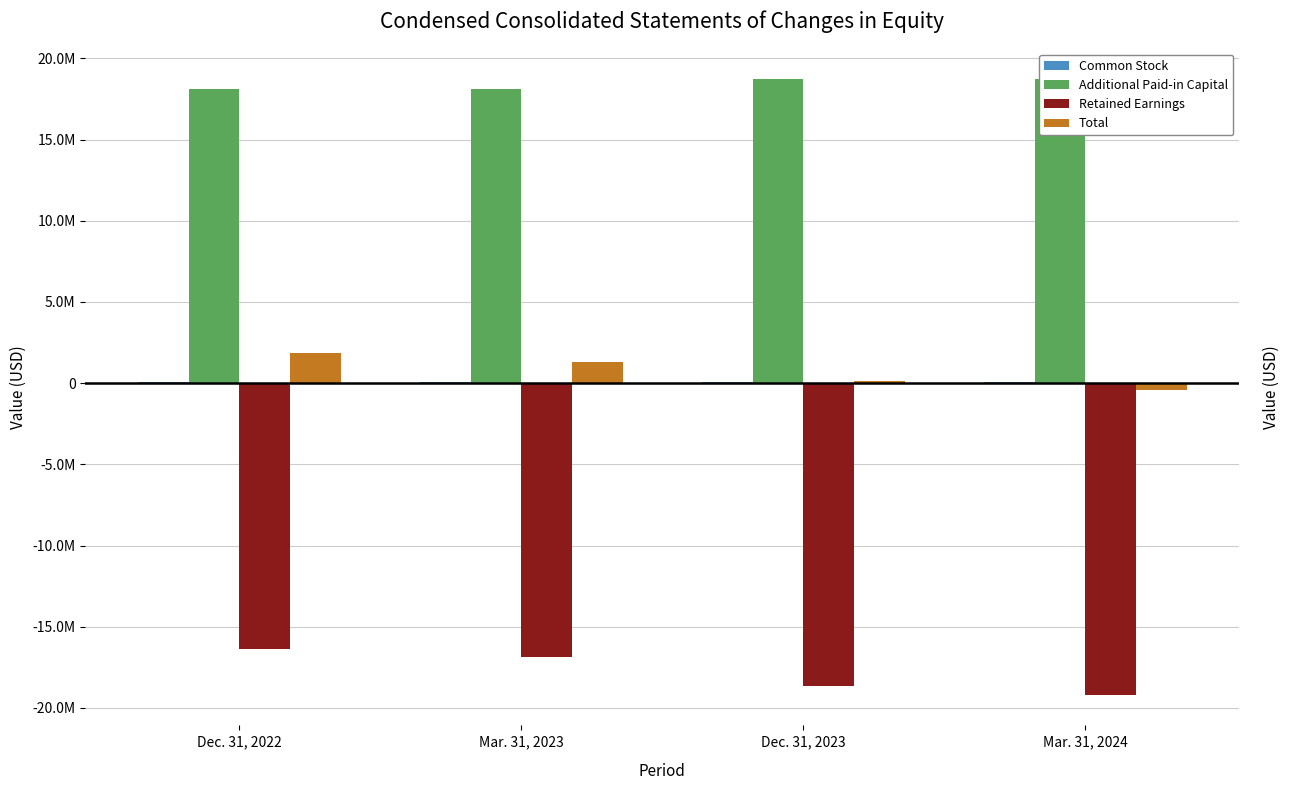

At which label is Total closest to 711602?

Dec. 31, 2023